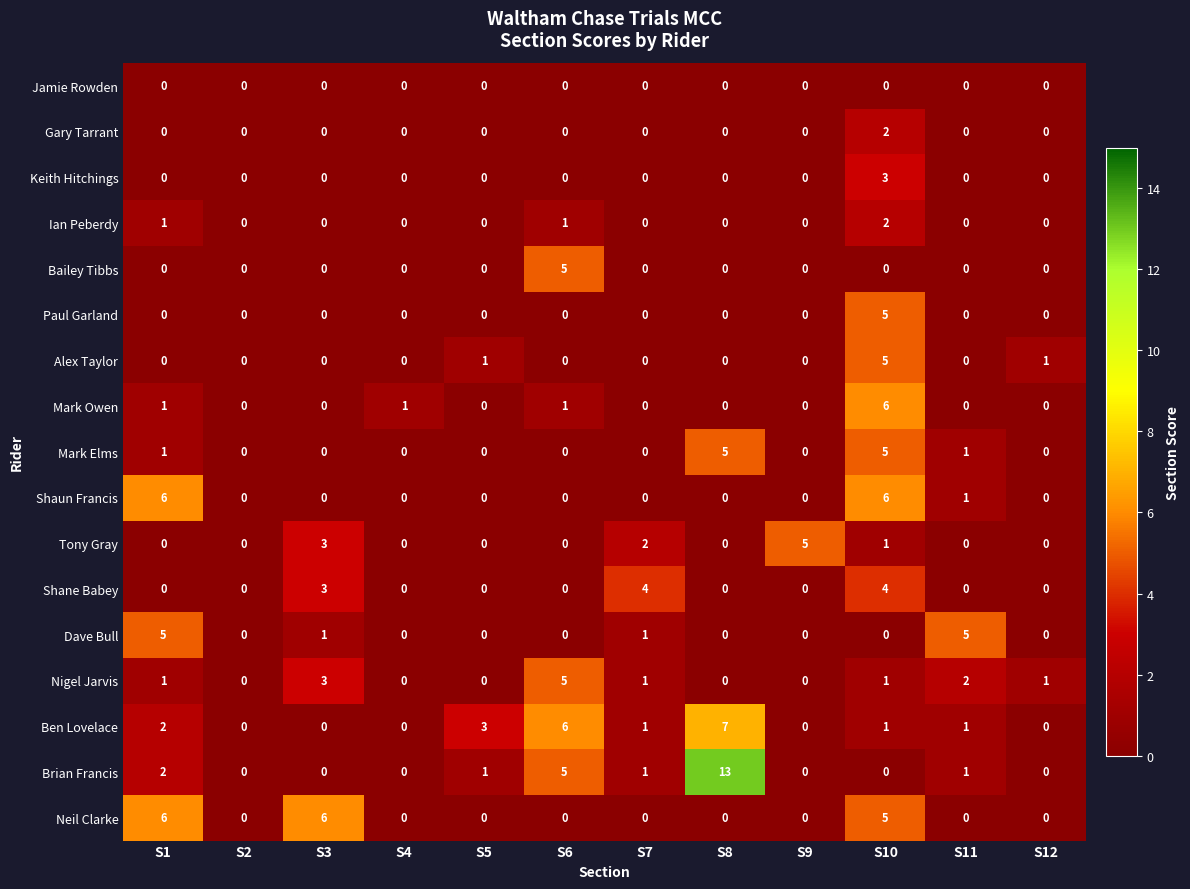

Count the number of data series in this chart.

17